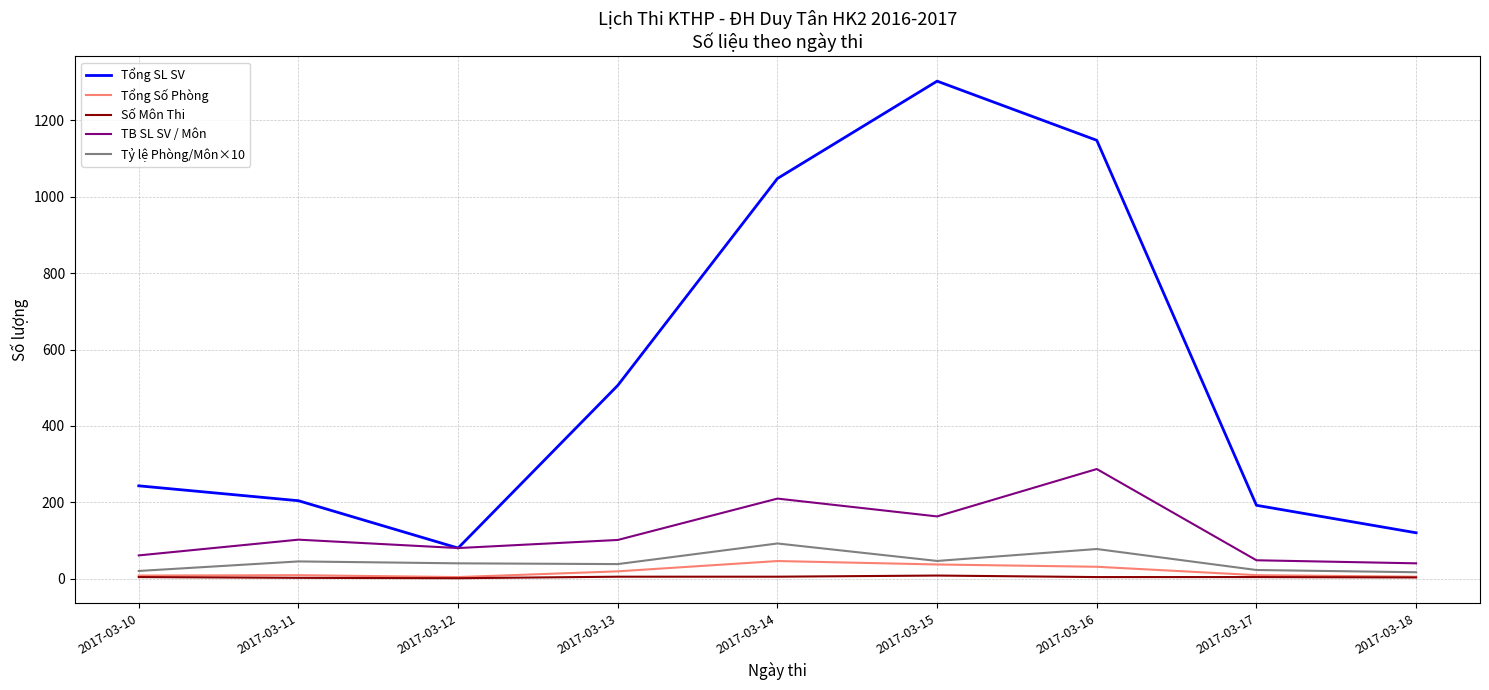

True or false: TB SL SV / Môn and Tổng Số Phòng cross at least once.

False